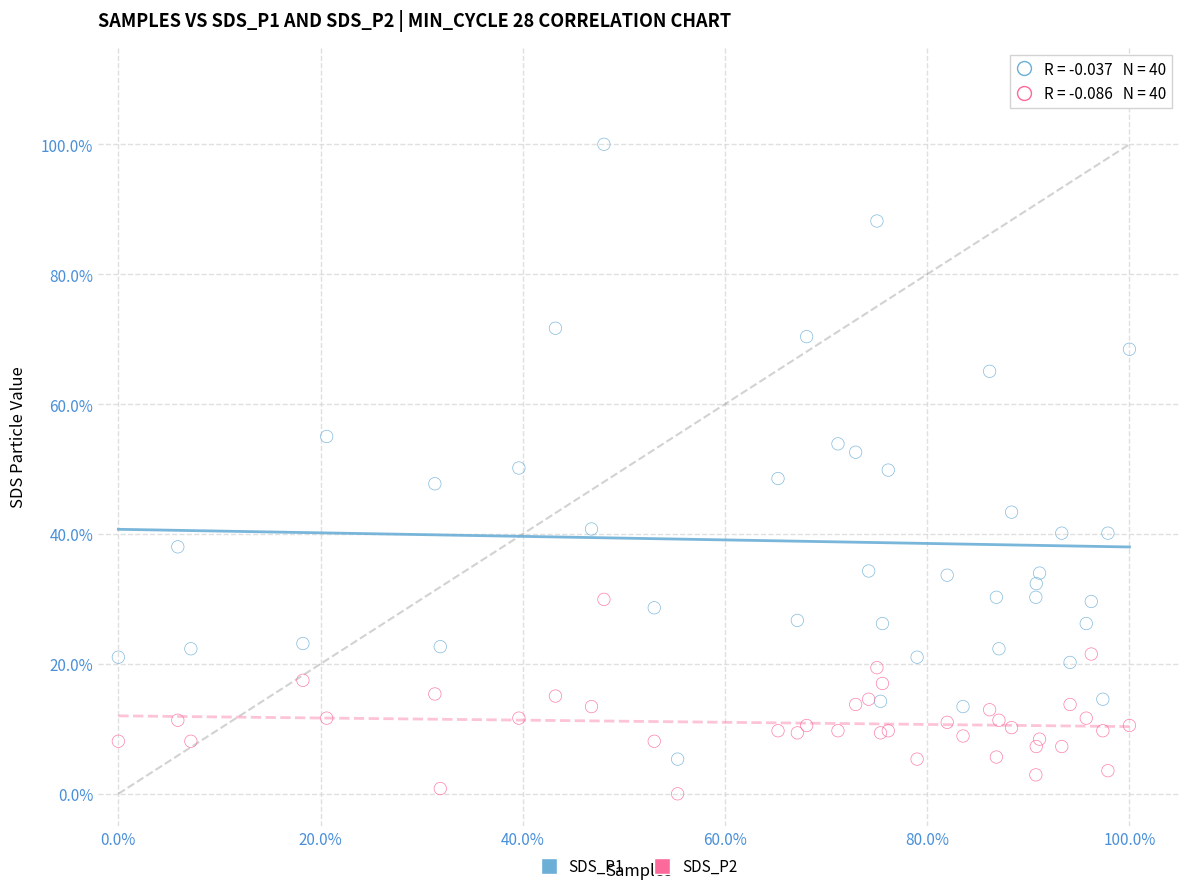

Which series reaches the minimum Y coordinate?

SDS_P2